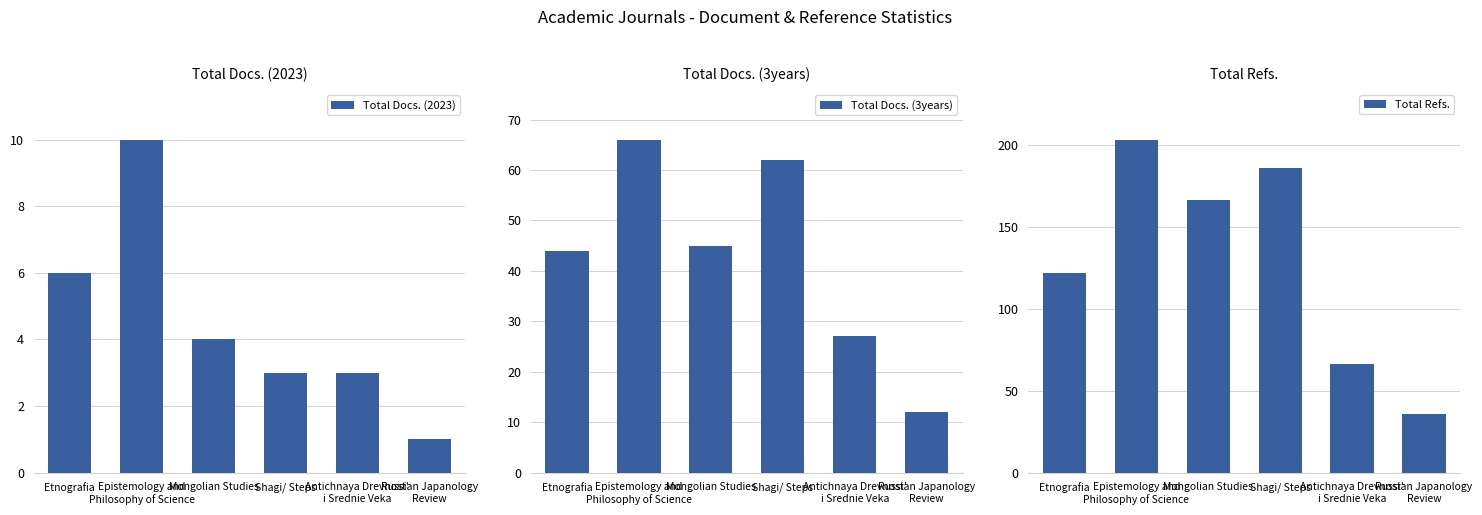

Reading right to left, transcribe all the data shown in this chart.

Total Docs. (2023): Russian Japanology
Review=1	Antichnaya Drevnost'
i Srednie Veka=3	Shagi/ Steps=3	Mongolian Studies=4	Epistemology and
Philosophy of Science=10	Etnografia=6
Total Docs. (3years): Russian Japanology
Review=12	Antichnaya Drevnost'
i Srednie Veka=27	Shagi/ Steps=62	Mongolian Studies=45	Epistemology and
Philosophy of Science=66	Etnografia=44
Total Refs.: Russian Japanology
Review=36	Antichnaya Drevnost'
i Srednie Veka=66	Shagi/ Steps=186	Mongolian Studies=166	Epistemology and
Philosophy of Science=203	Etnografia=122